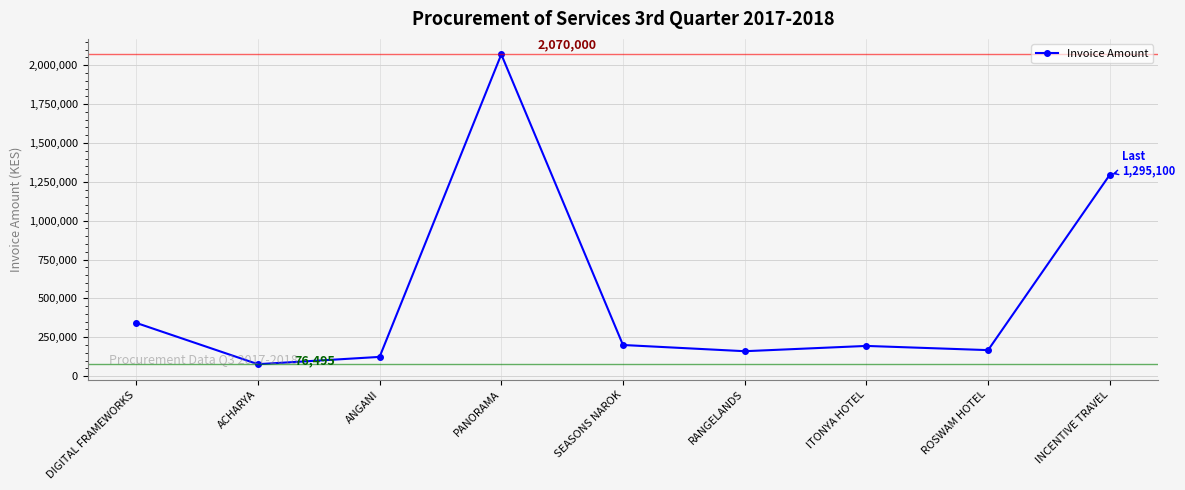

What is the sum of the values at ITONYA HOTEL and INCENTIVE TRAVEL?

1489100